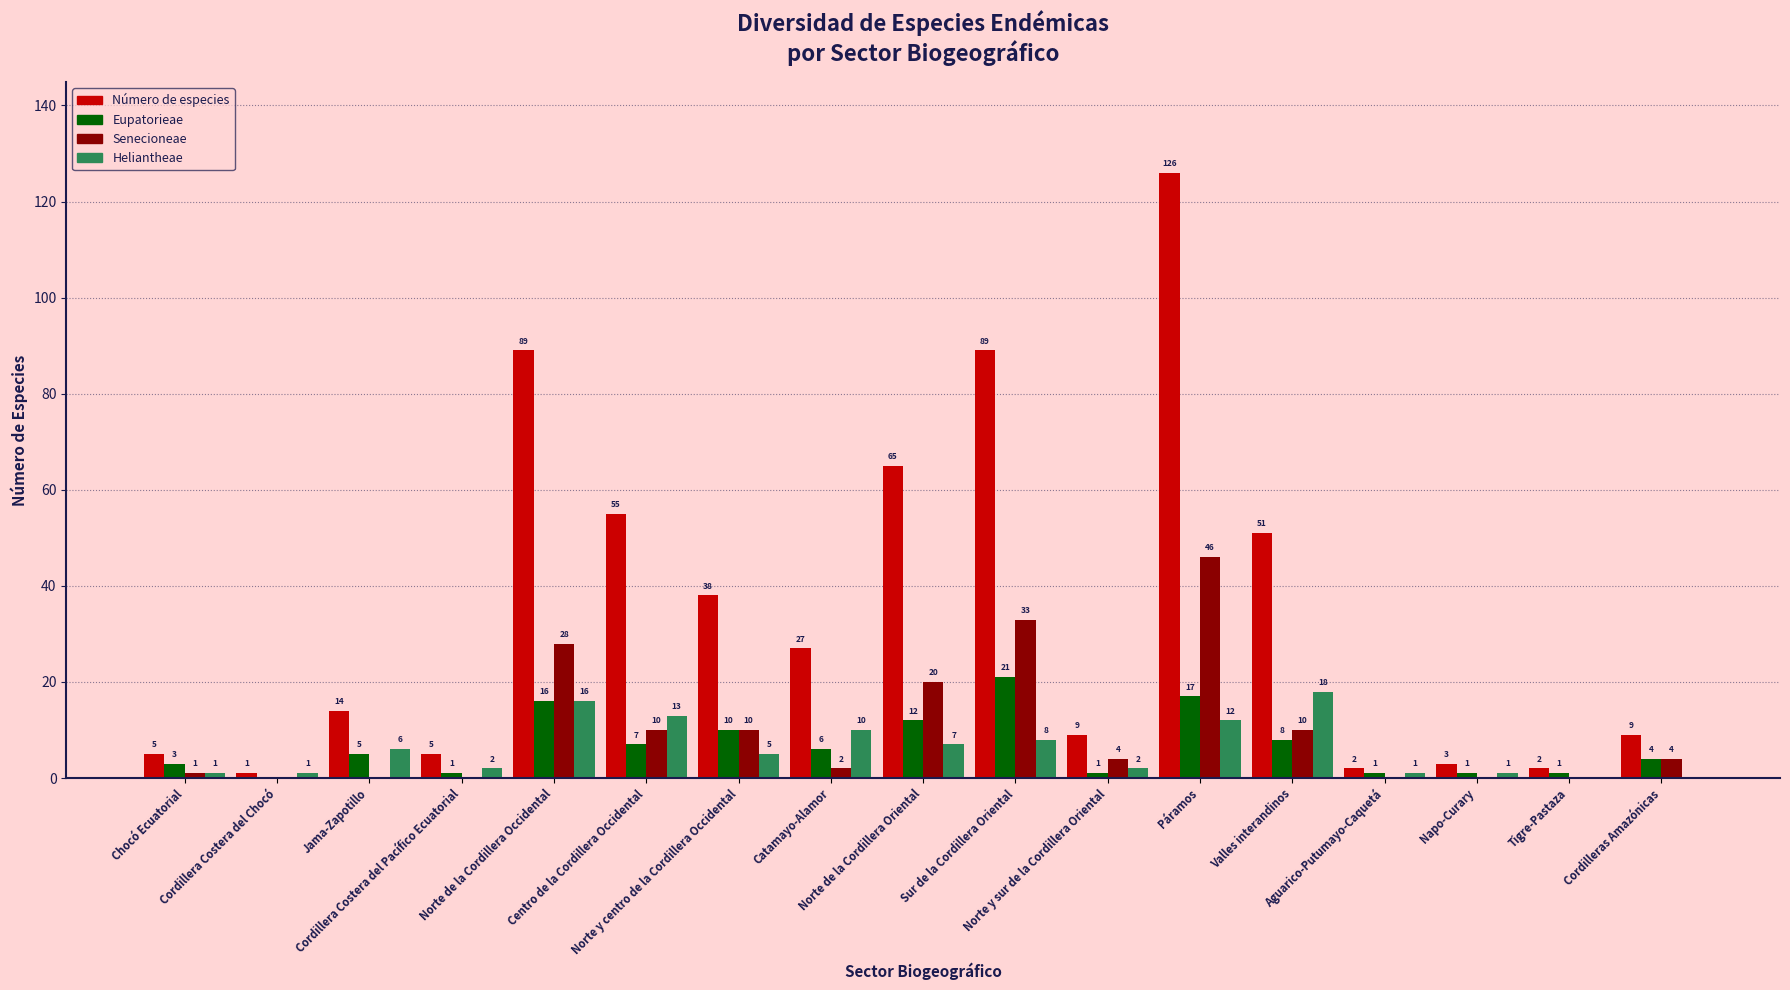

What is the greatest value displayed?

126